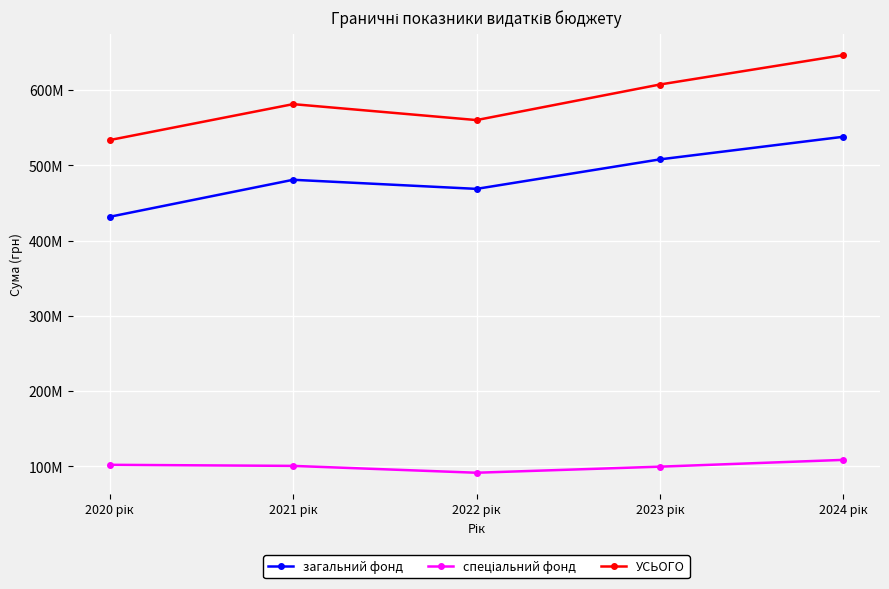

In спеціальний фонд, how many points are lower than both neighbors (excluding endpoints)?

1